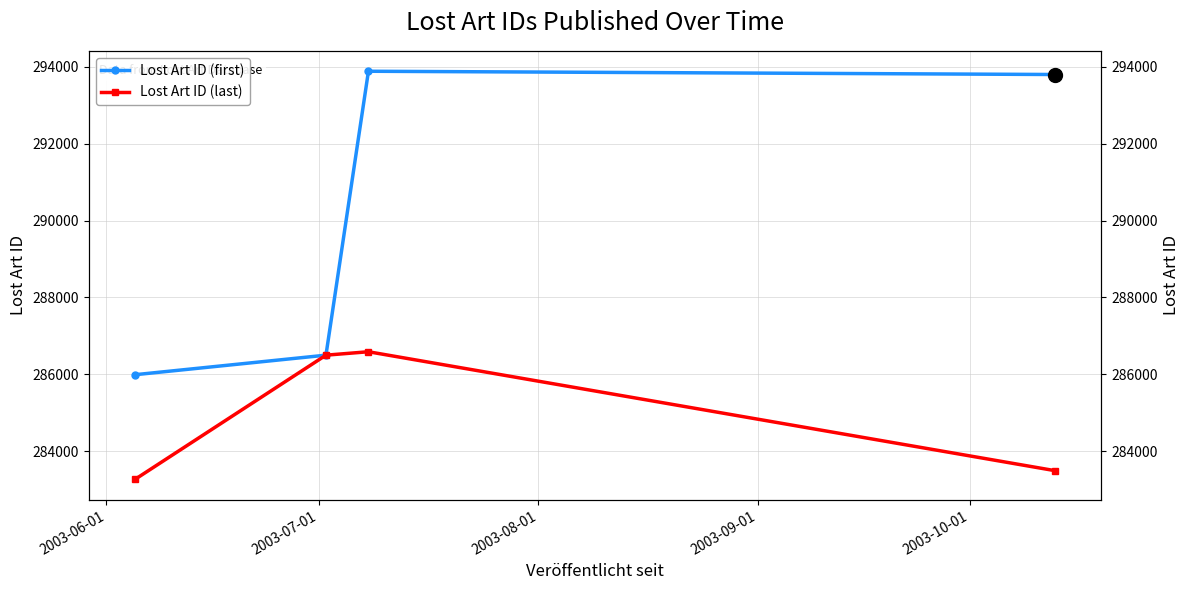

True or false: Lost Art ID (first) has a value of 423889 at 2003-09-01.

False